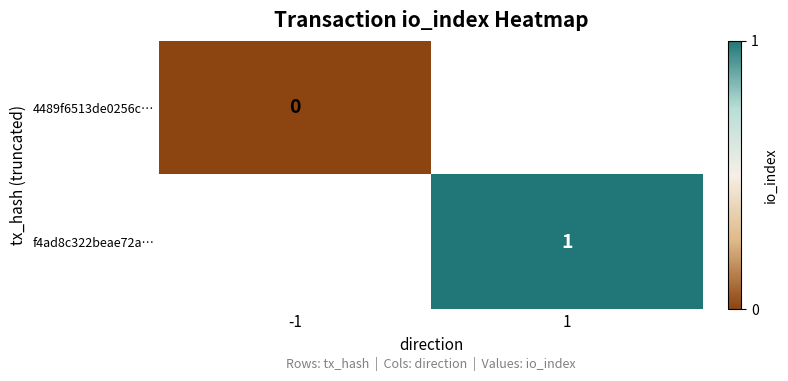

At which category does the chart reach its minimum across all series?

-1